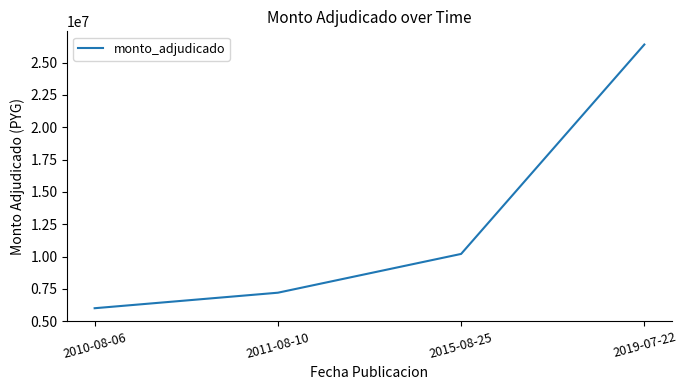

At which category does the chart reach its peak across all series?

2019-07-22